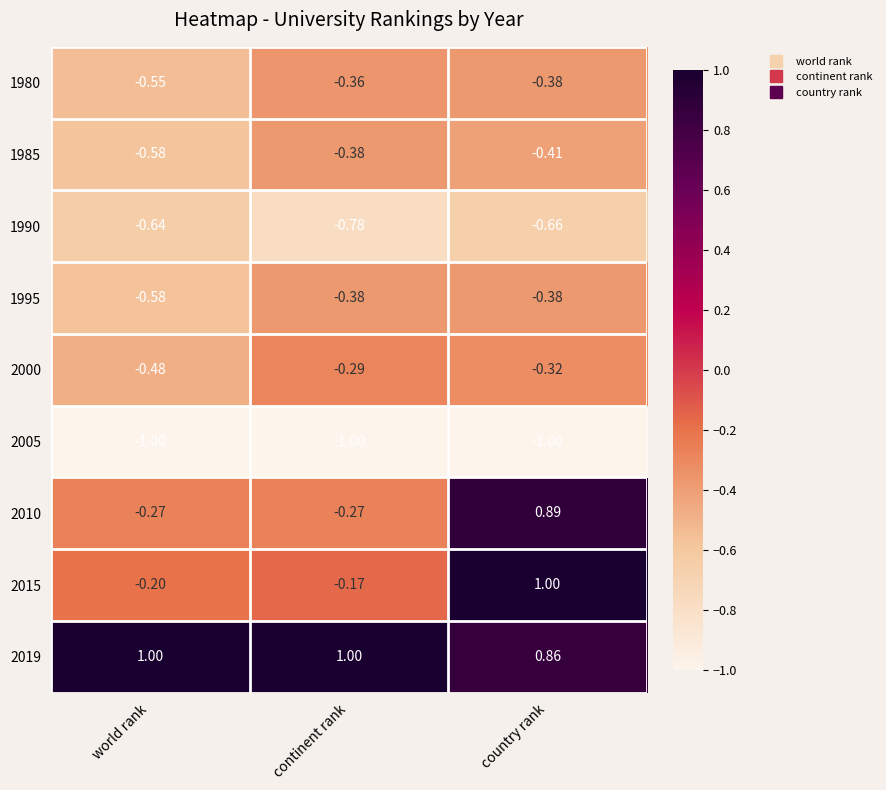

At which label does 2015 reach its minimum?

world rank